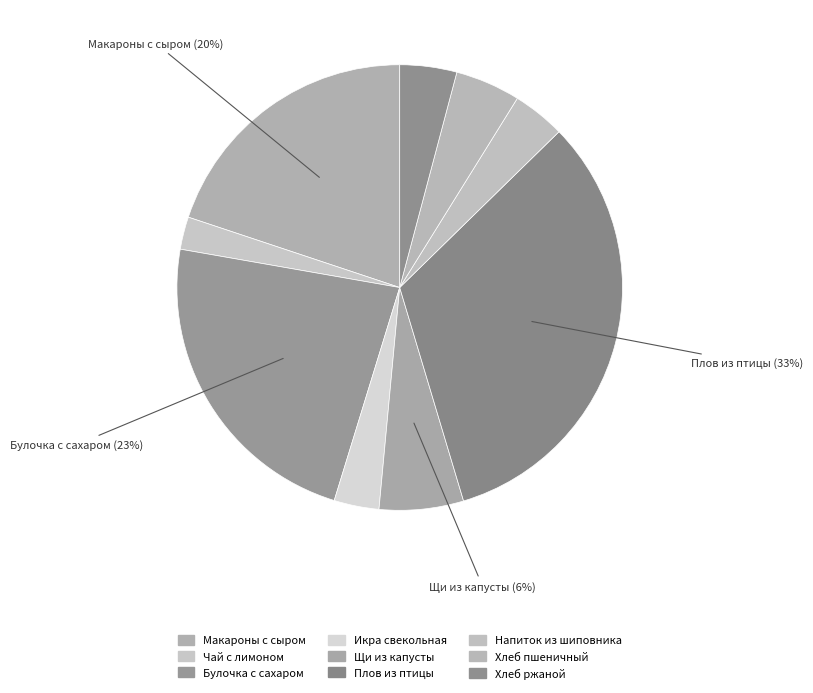

Which slice is the largest?

Плов из птицы